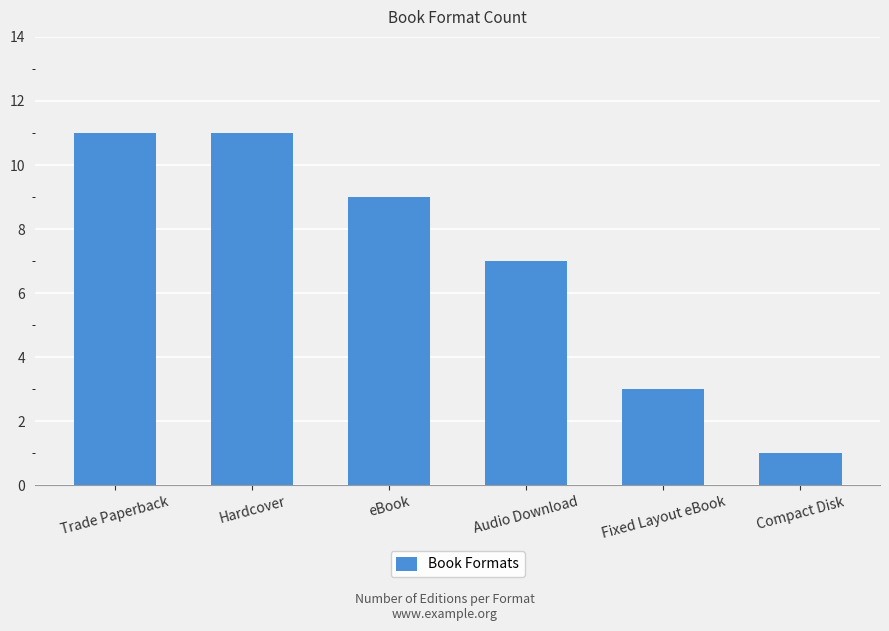

What position from the left is Audio Download?

4